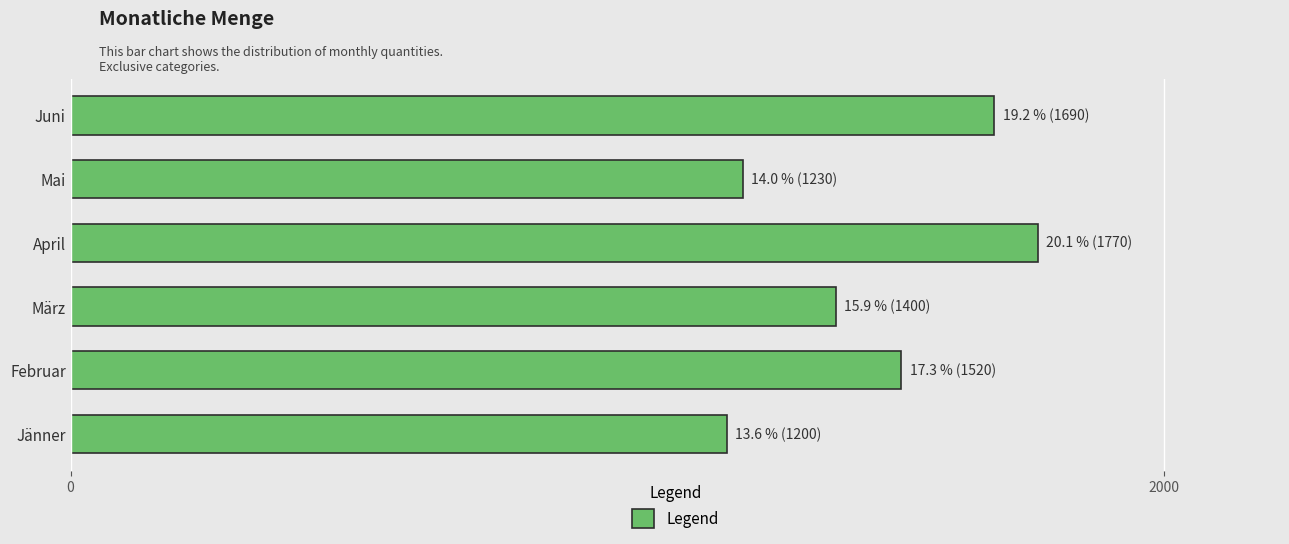

Which has a higher value, April or März?

April